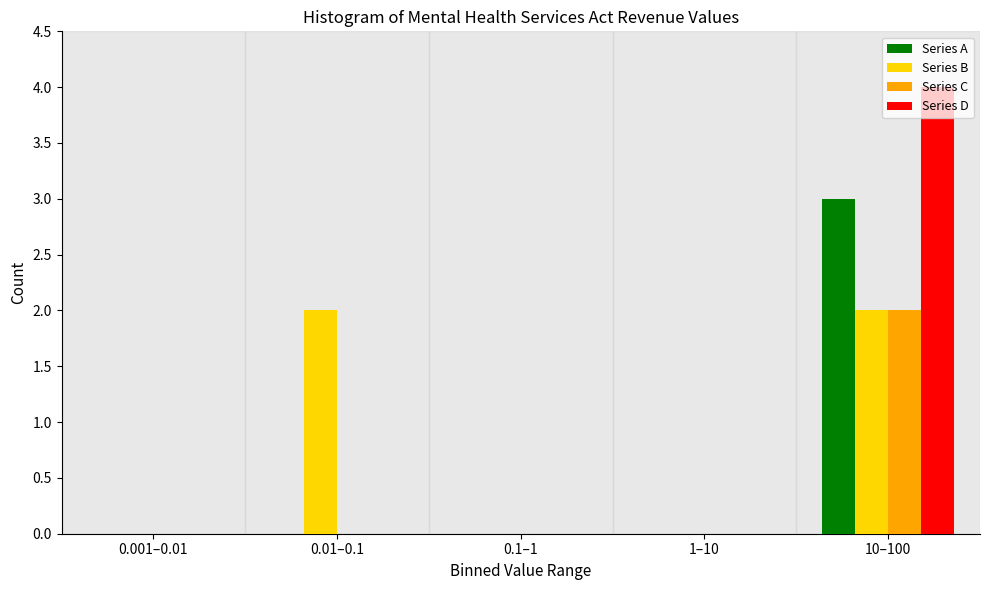

What is the total value across all series at 10–100?

11